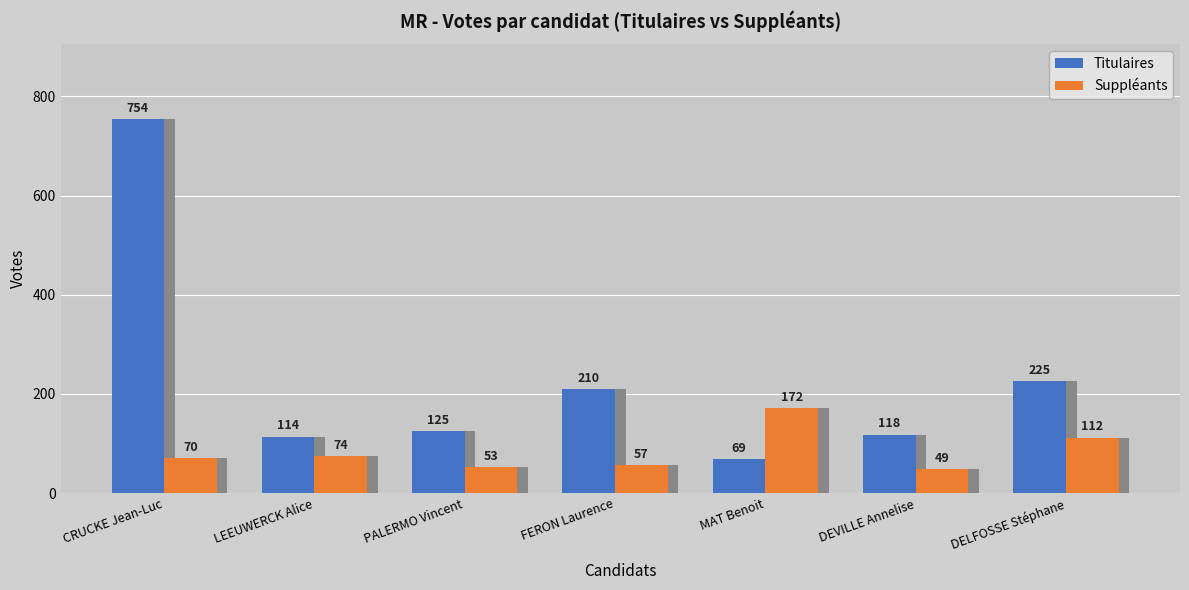

At how many categories does at least one series exceed 110?

7